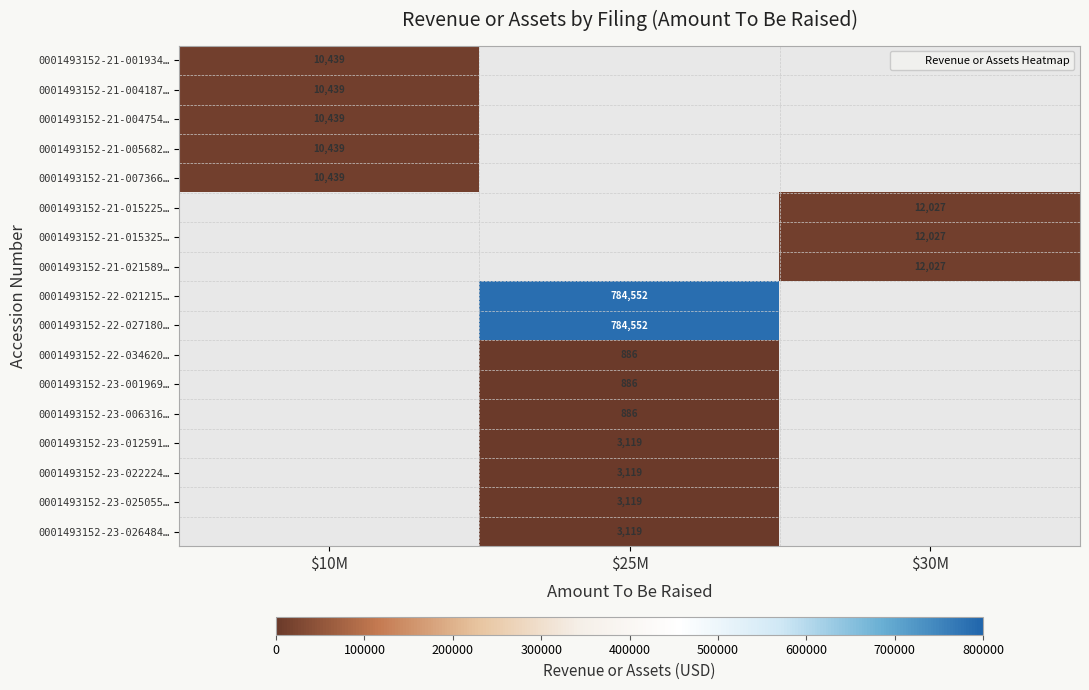

At which category does the chart reach its minimum across all series?

$25M